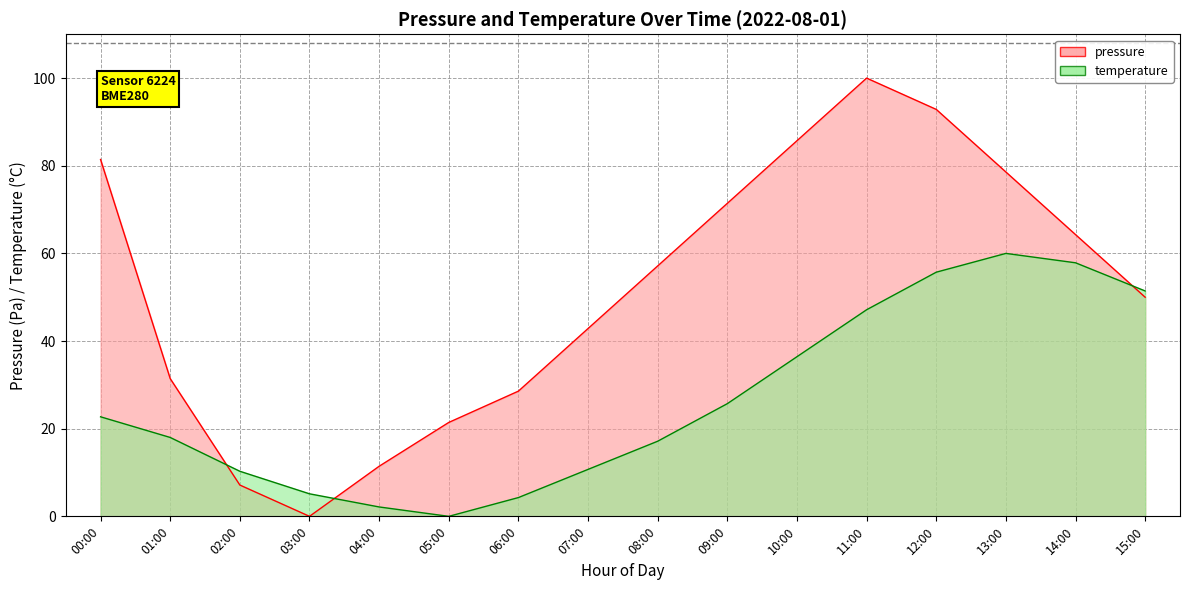

List the series in order of their peak value, lowest first.

temperature, pressure